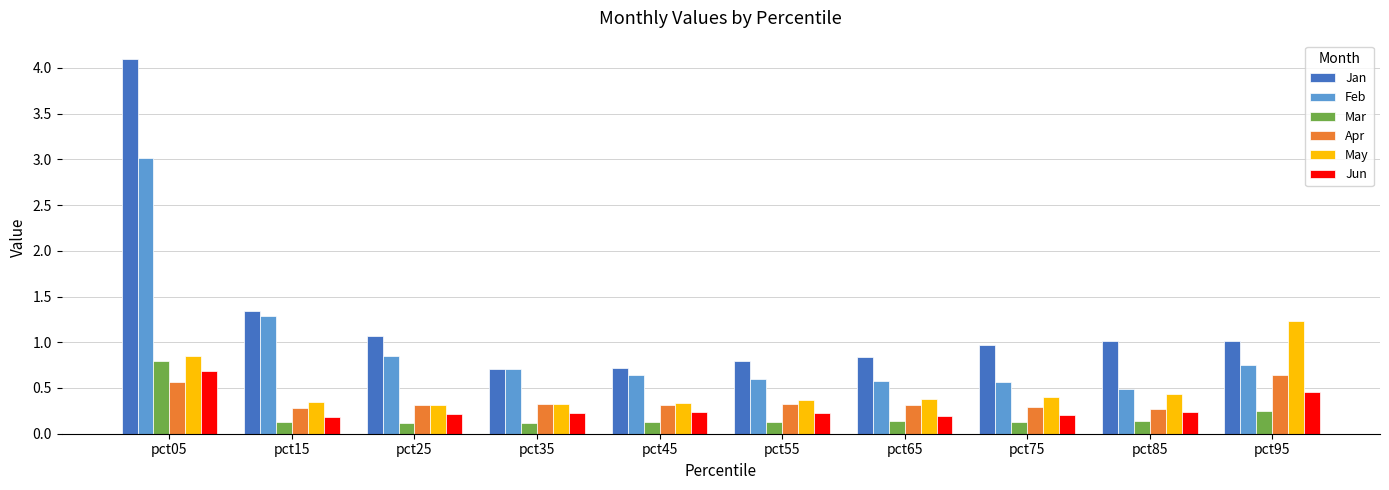

At which label does Jan first exceed 1?

pct05